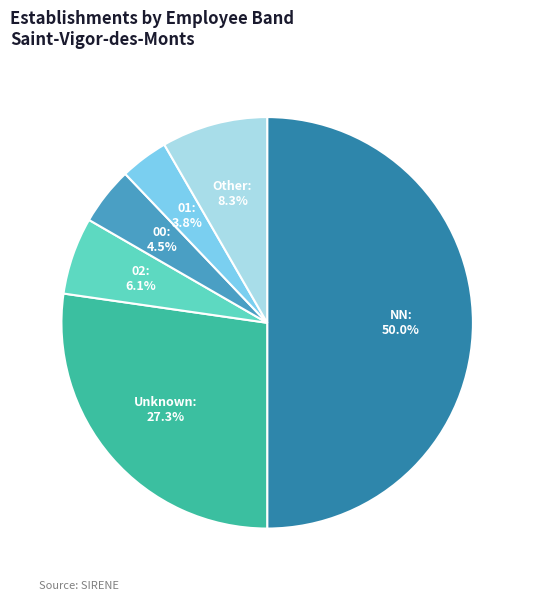

To the nearest percent, what is the average slice percentage?

17%